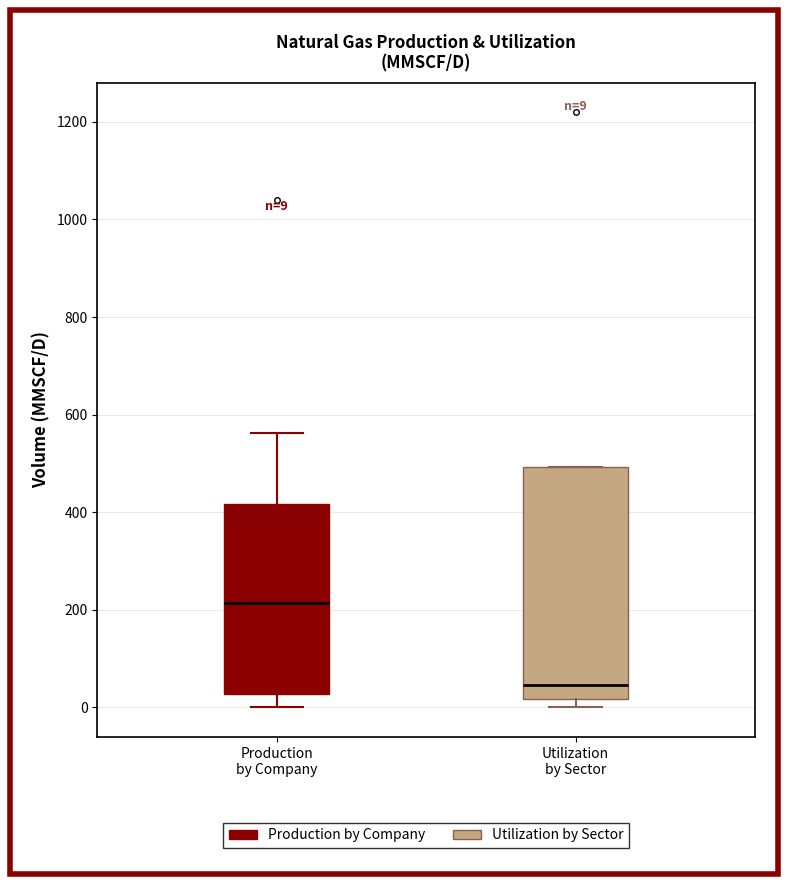

Which box's median line is the lowest?

Utilization by Sector